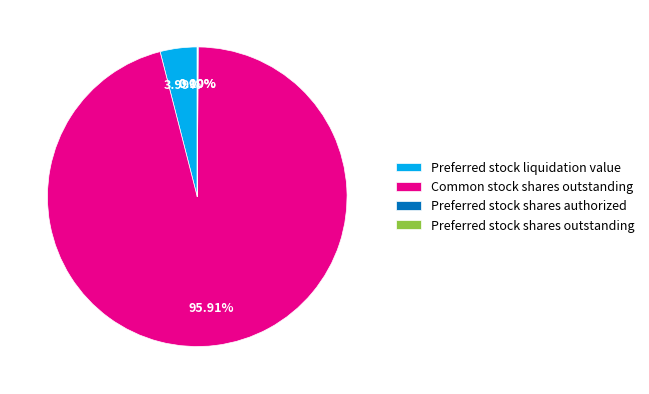

Which category has the biggest portion of the pie?

Common stock shares outstanding